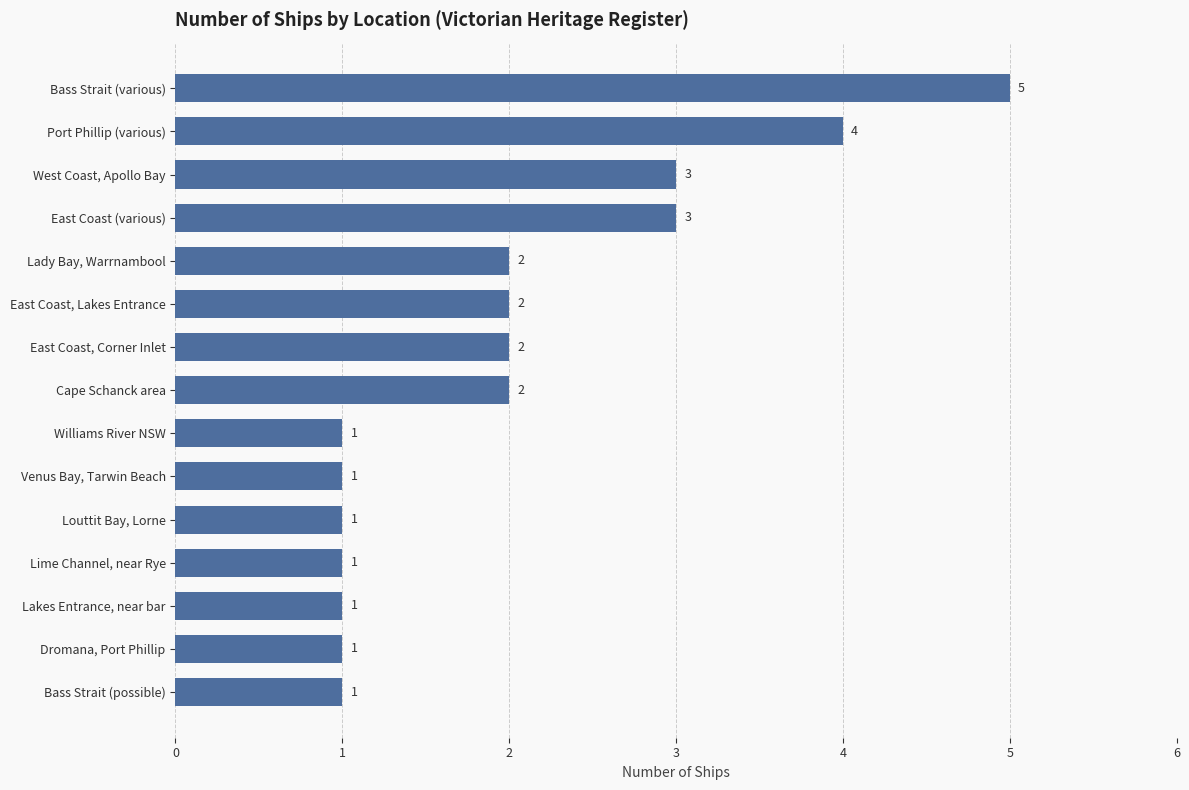

Which label corresponds to the largest value in the chart?

Bass Strait (various)